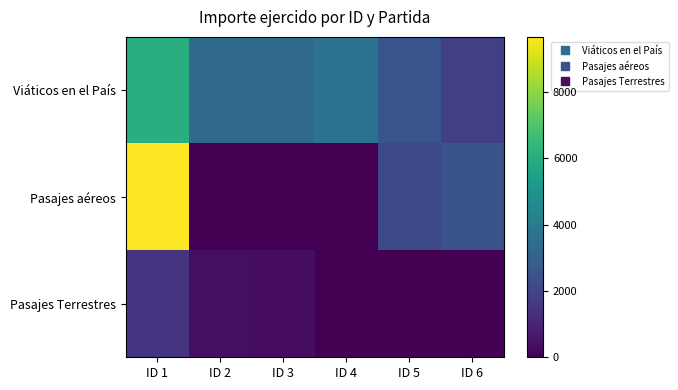

What is the total value across all series at ID 4?

3671.0